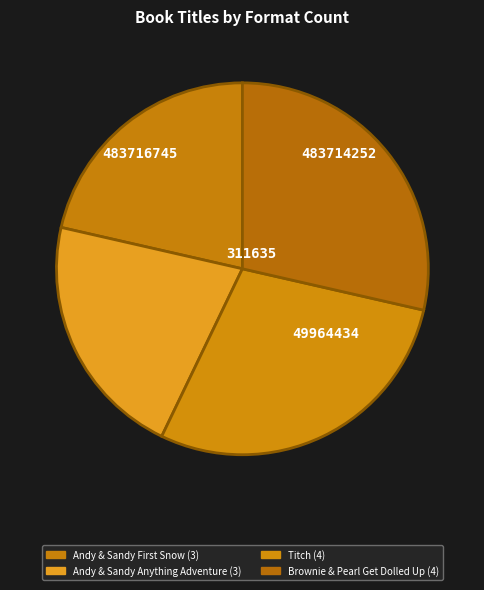

What is the smallest slice in the pie chart?

Andy & Sandy and the First Snow